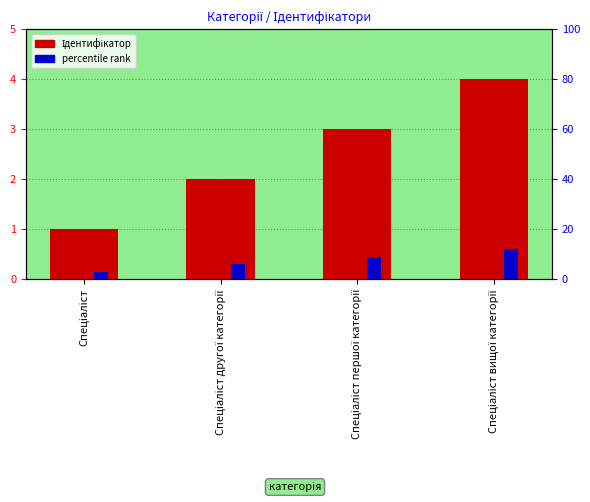

Are the bars horizontal?

No